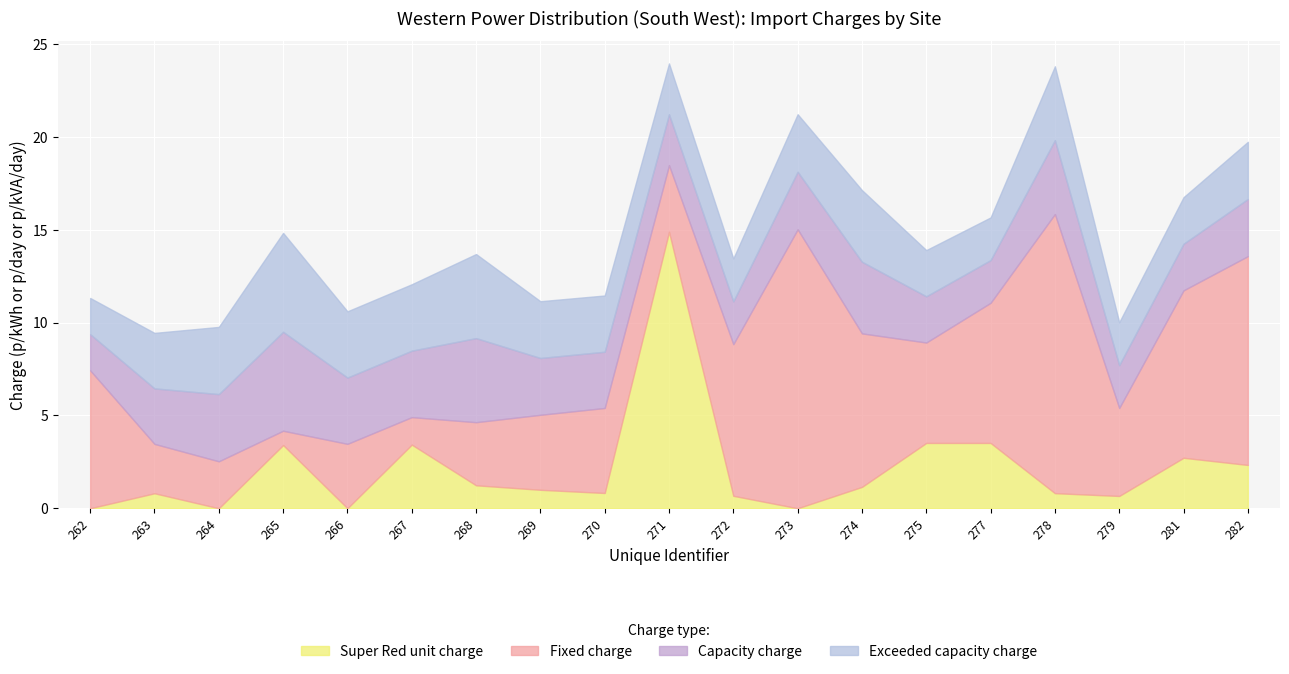

At which label is Exceeded capacity charge closest to 3?

263